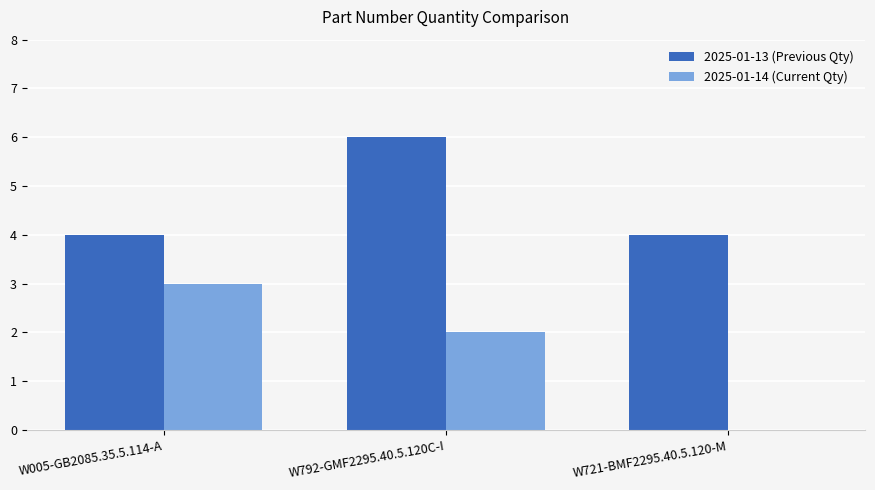

At which label does 2025-01-14 (Current Qty) reach its peak?

W005-GB2085.35.5.114-A